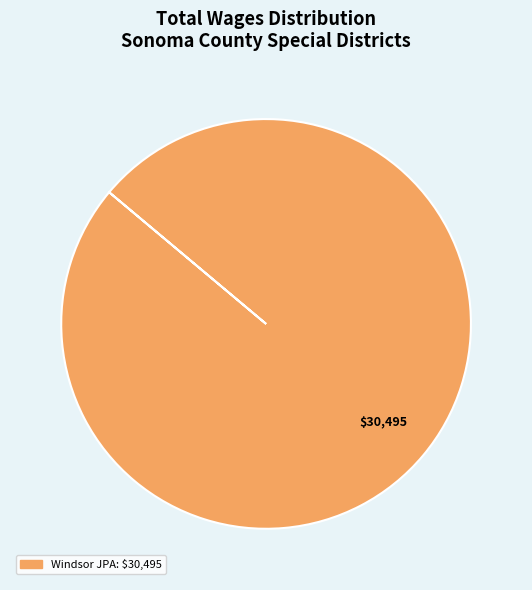

Does any single category account for the majority?

Yes